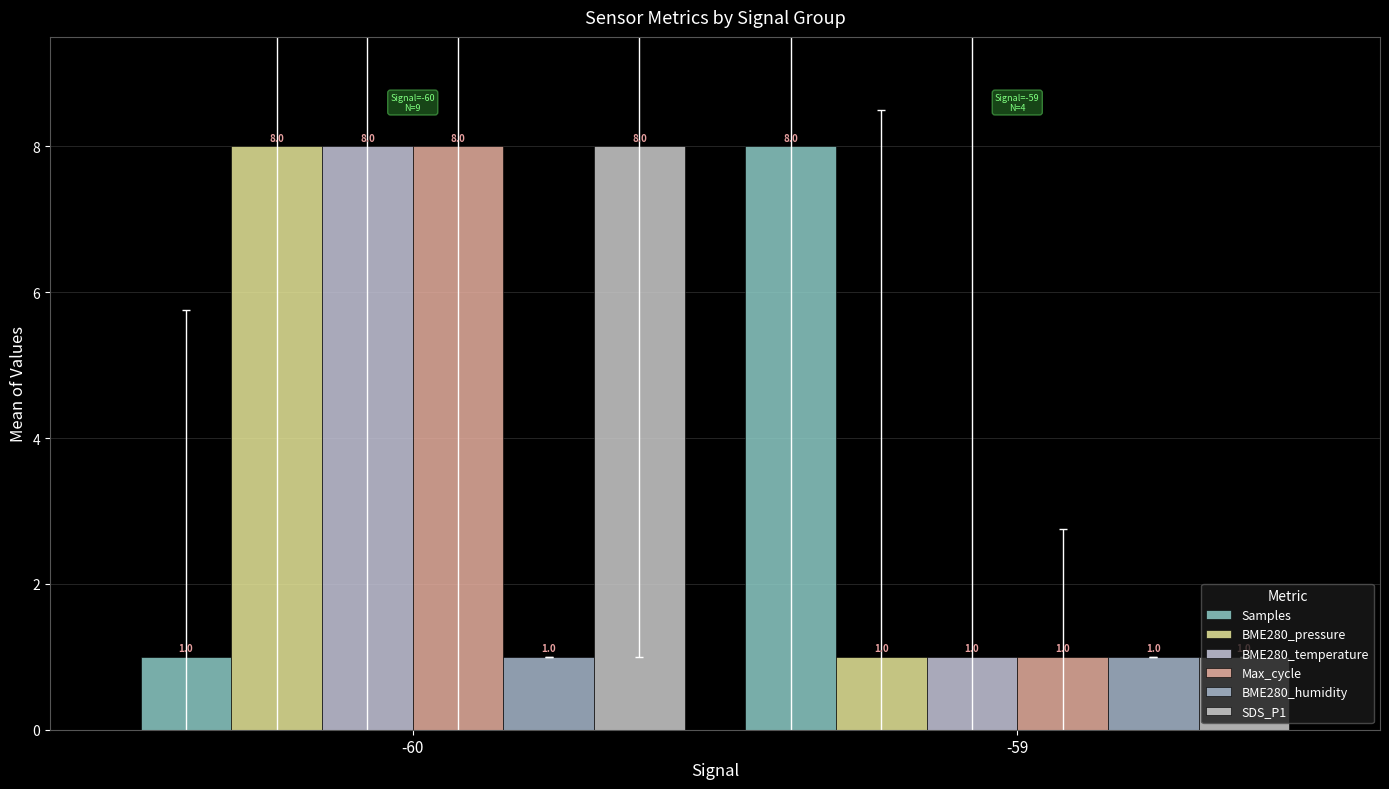

Is it true that BME280_temperature equals 8 at -60?

True